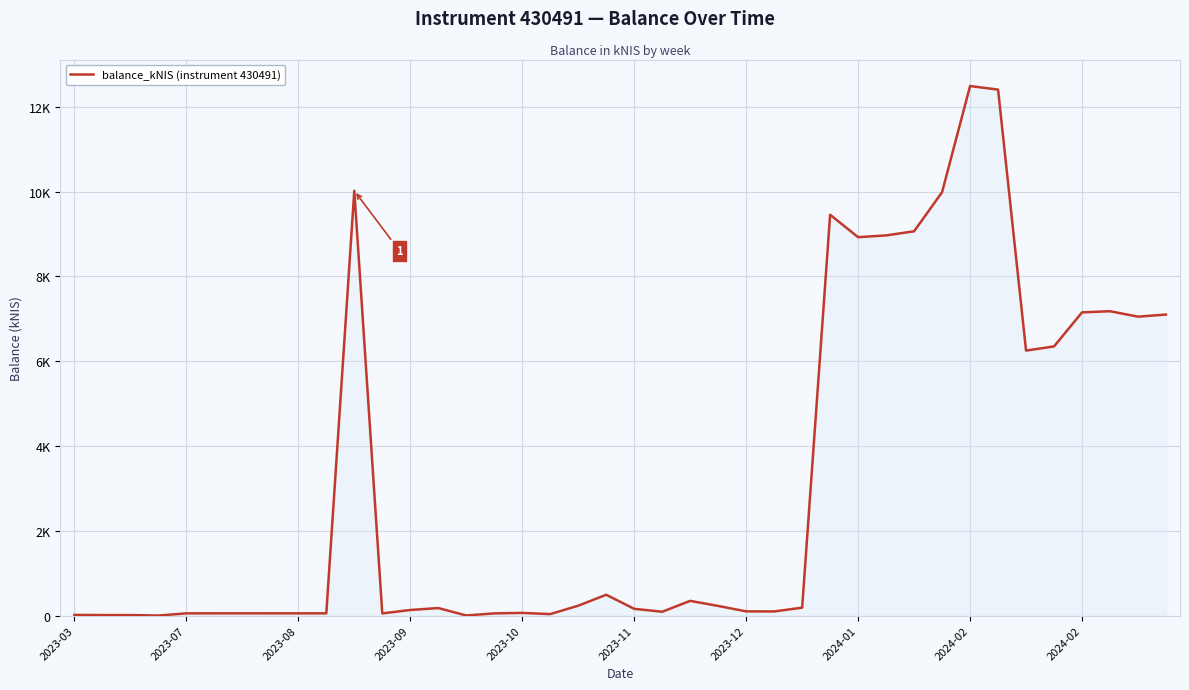

Does the chart display data point markers on the line(s)?

No